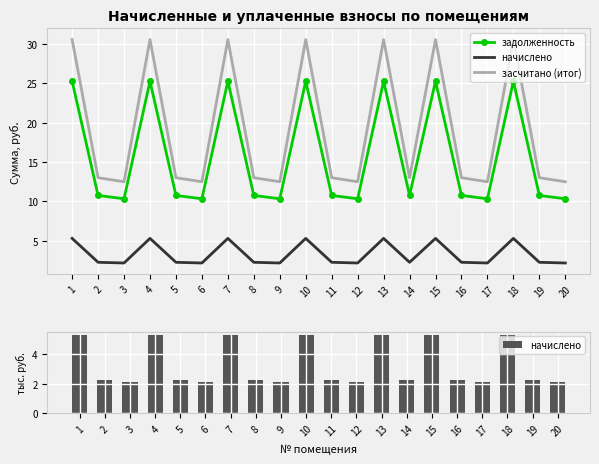

Is the value of начислено at 17 greater than the value of задолженность at 7?

No